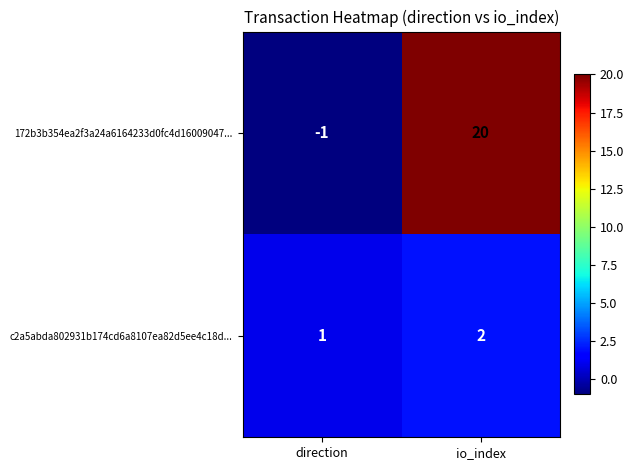

Between direction and io_index, which series saw the biggest shift?

172b3b354ea2f3a24a6164233d0fc4d16009047...